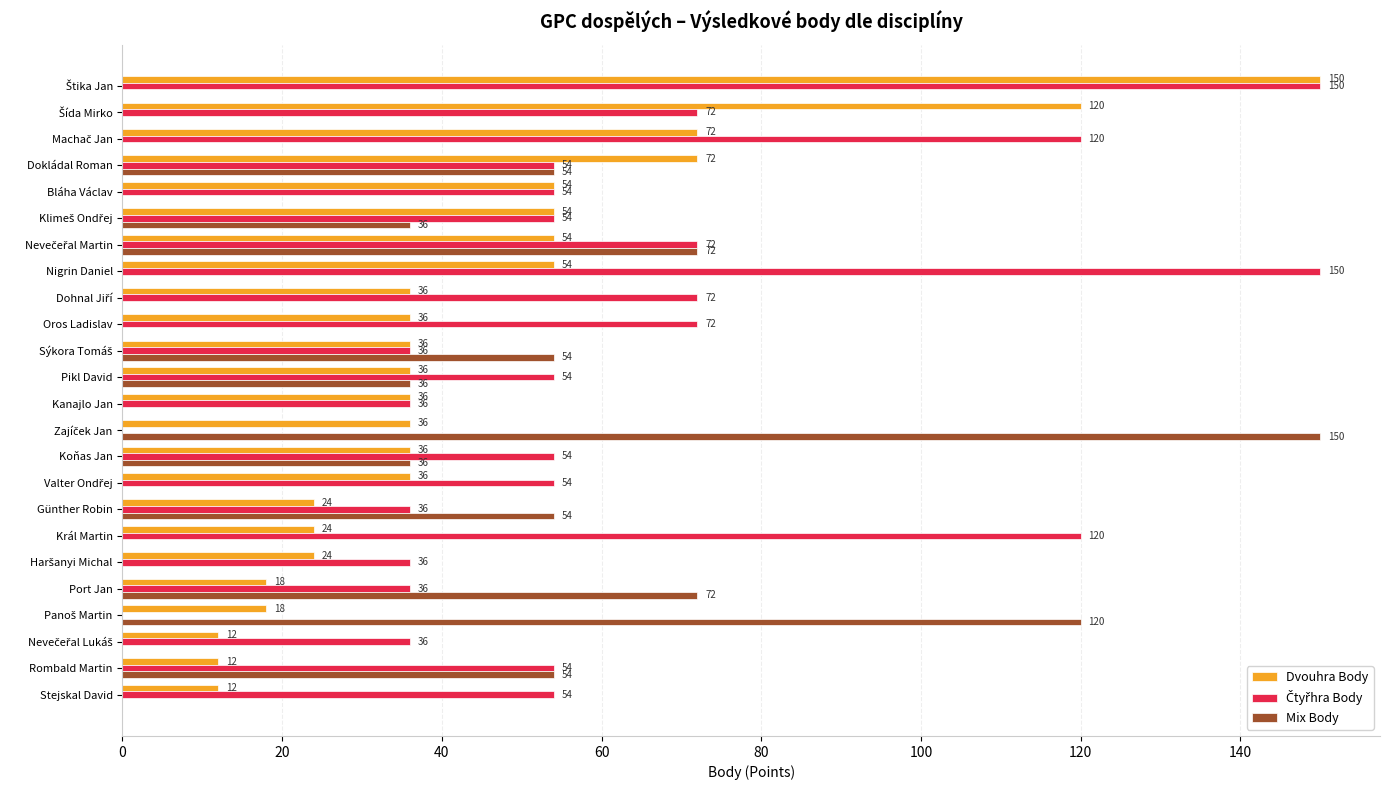

Is it true that Mix Body equals 0 at Král Martin?

True